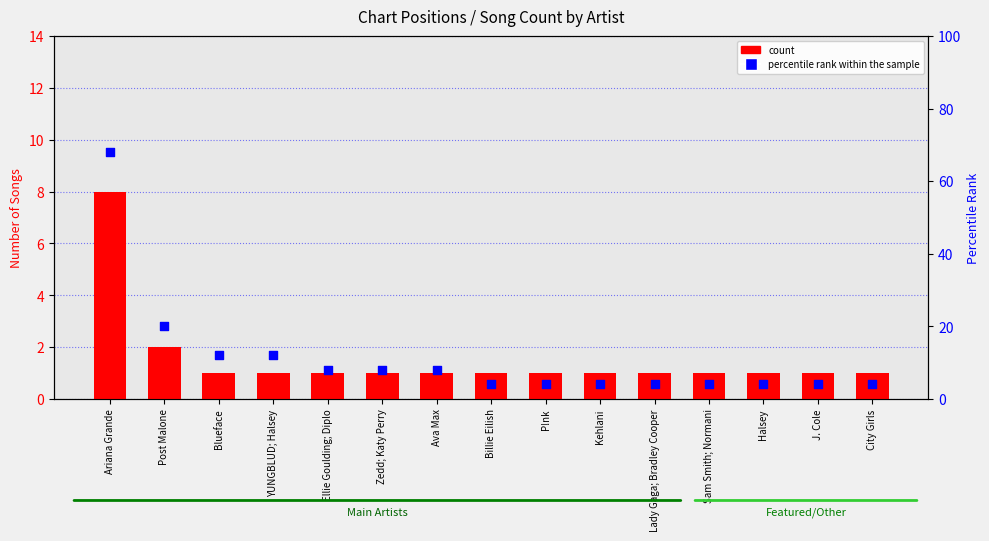

Which series reaches the minimum Y coordinate?

count